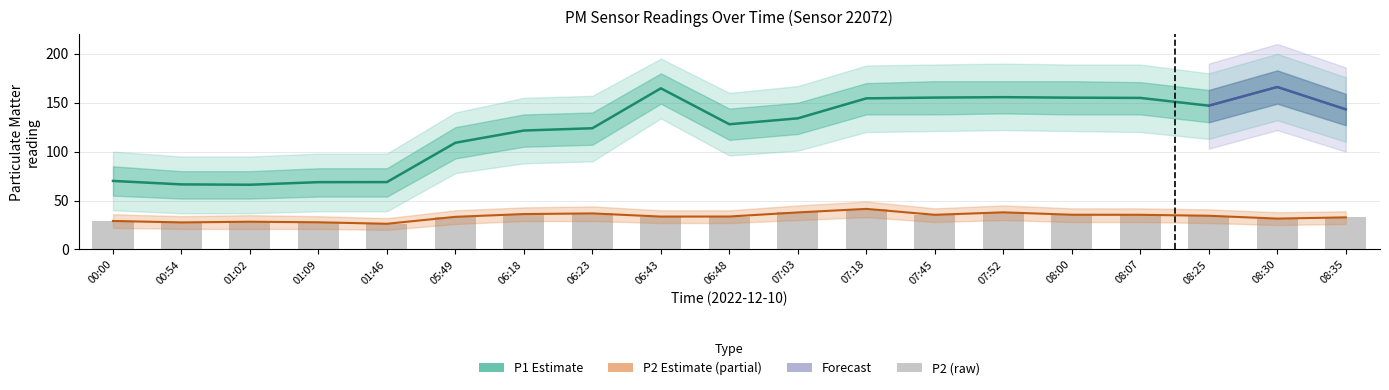

What is the average value of the P2 series?

33.4